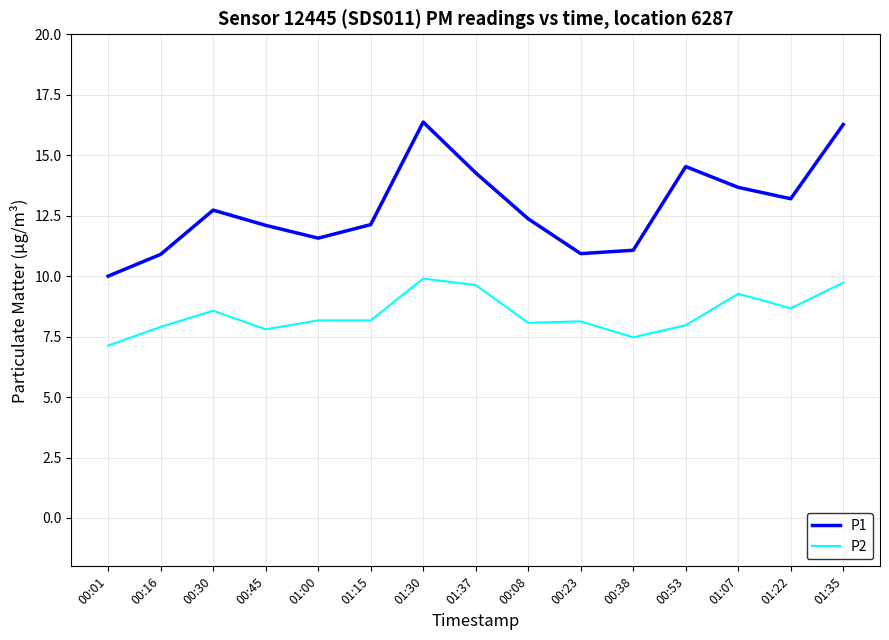

How many series are shown in this chart?

2